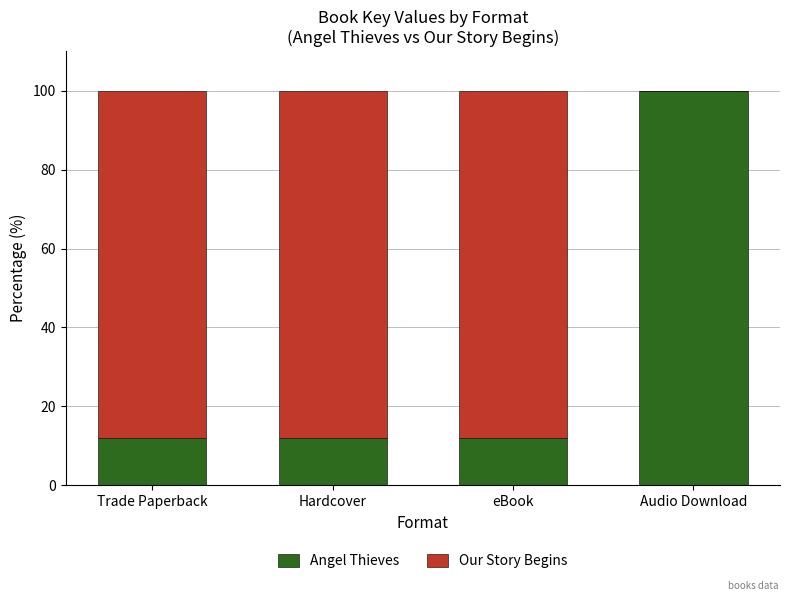

Are the bars grouped side by side (vs. stacked)?

No